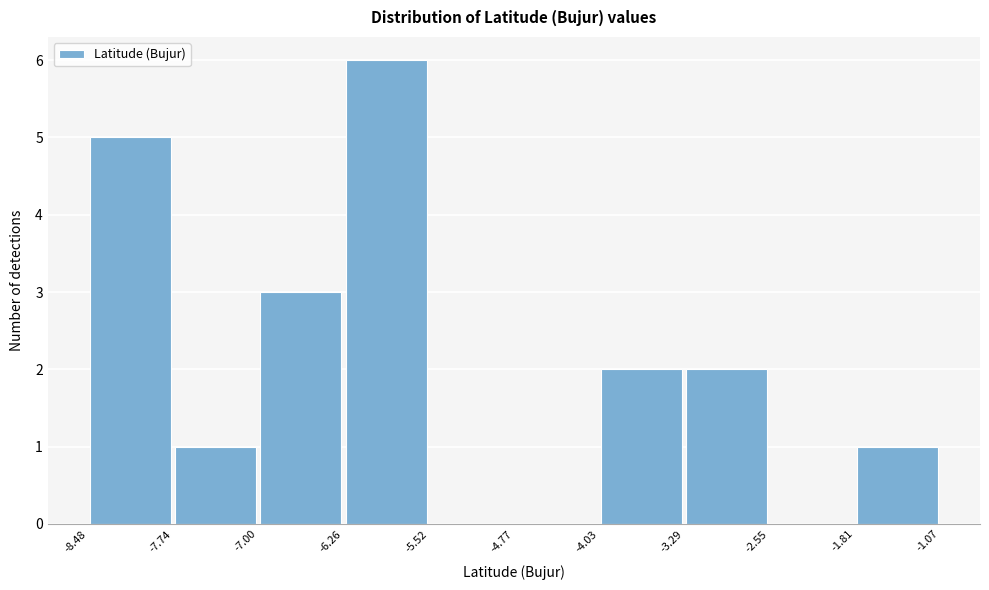

How tall is the bar that spans -4.03 to -3.29 on the x-axis? The values are not printed on the chart, so give them approximately, as read against the axis.

2